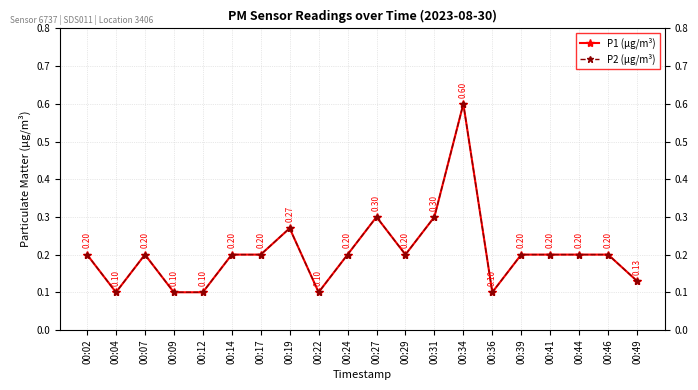

What is the value of the P2 (μg/m³) point at the 3rd from the left?

0.2